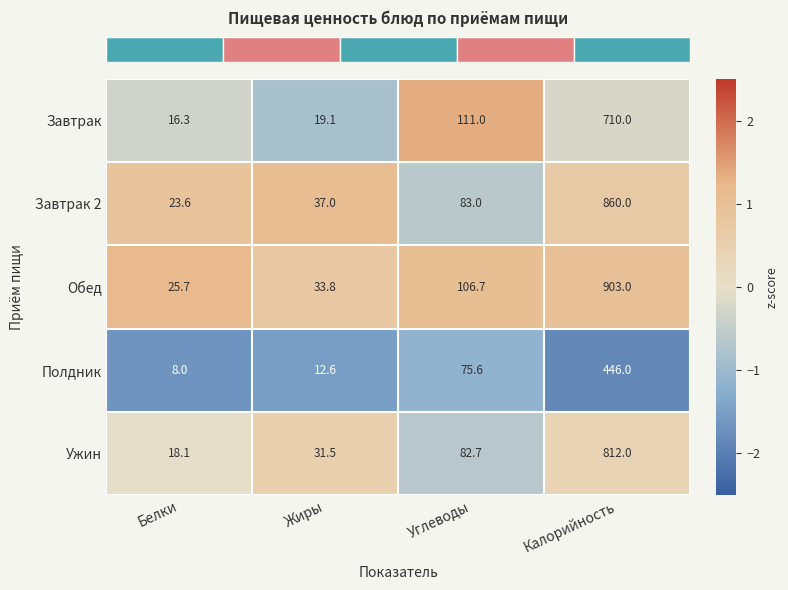

What is the spread (max minus min) of values at Калорийность?

457.0